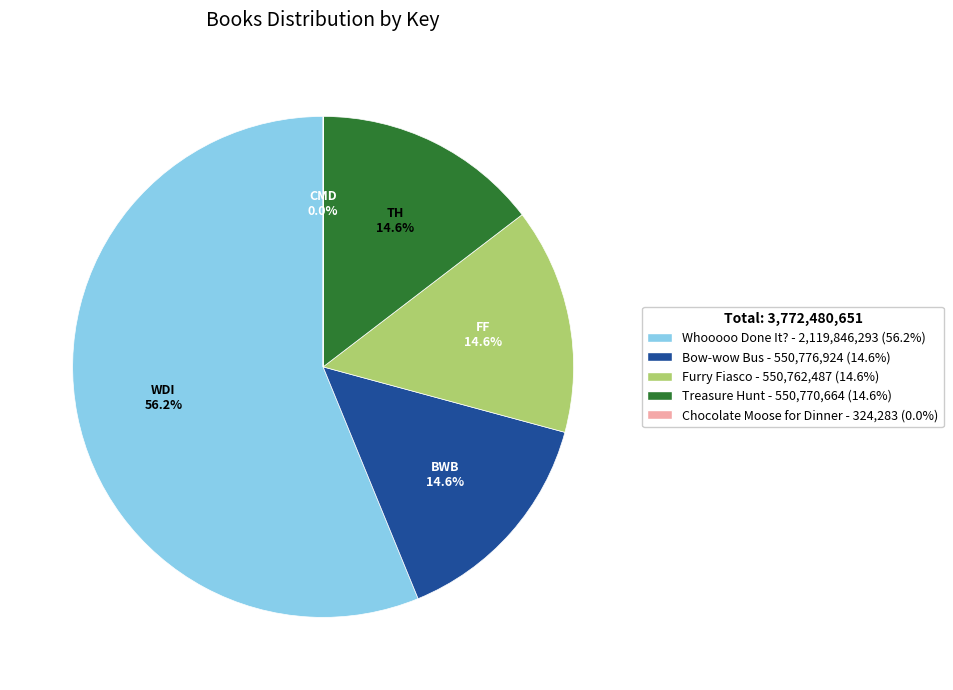

Is Whooooo Done It? the majority of the pie?

Yes